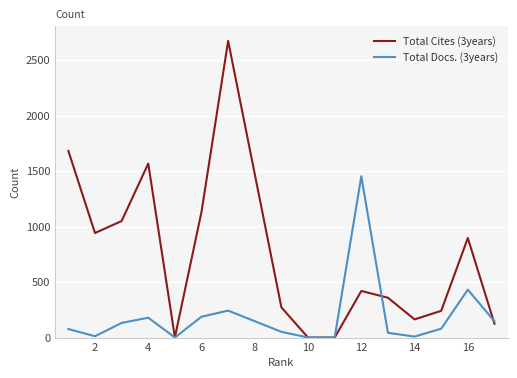

Which series has the widest spread of values?

Total Cites (3years)